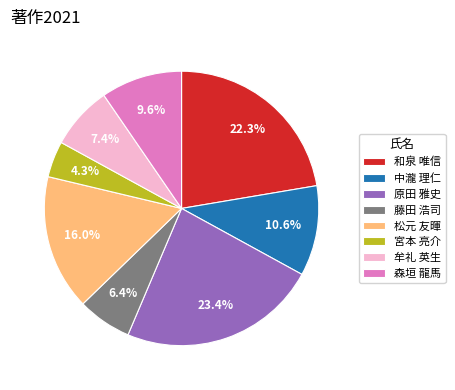

Rank the categories by value from lowest to highest.

宮本 亮介, 藤田 浩司, 牟礼 英生, 森垣 龍馬, 中瀧 理仁, 松元 友暉, 和泉 唯信, 原田 雅史